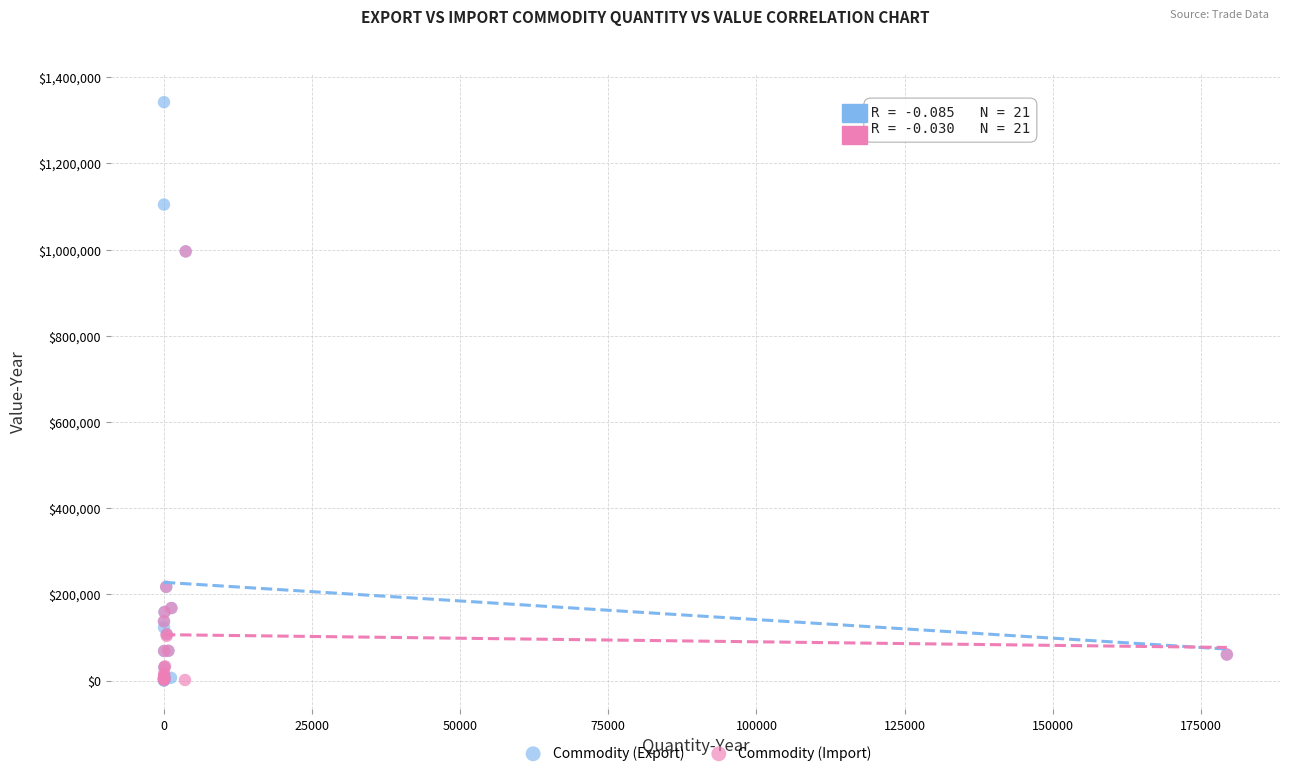

Which series has the largest Y range (max minus min)?

Commodity (Export)